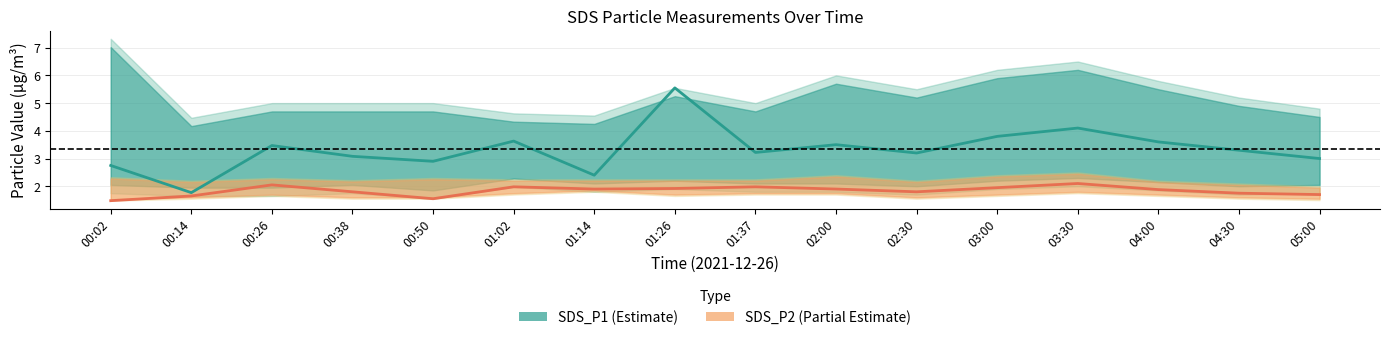

Which label corresponds to the smallest value in the chart?

00:02